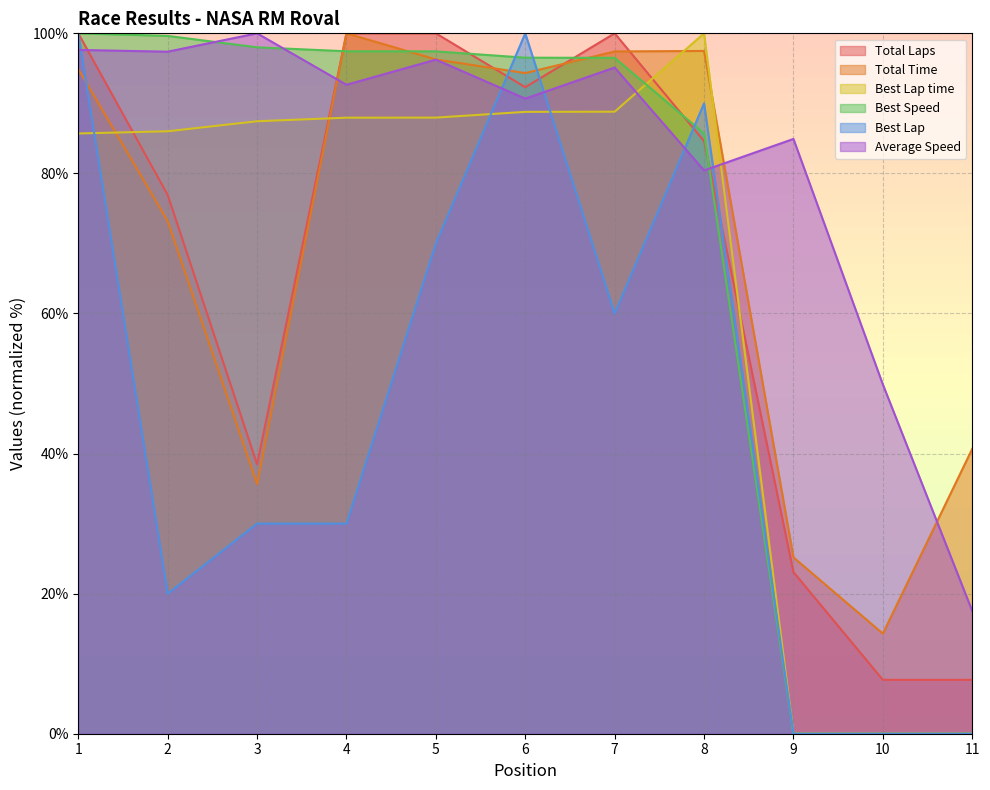

Which series has the largest range (max minus min)?

Best Lap time